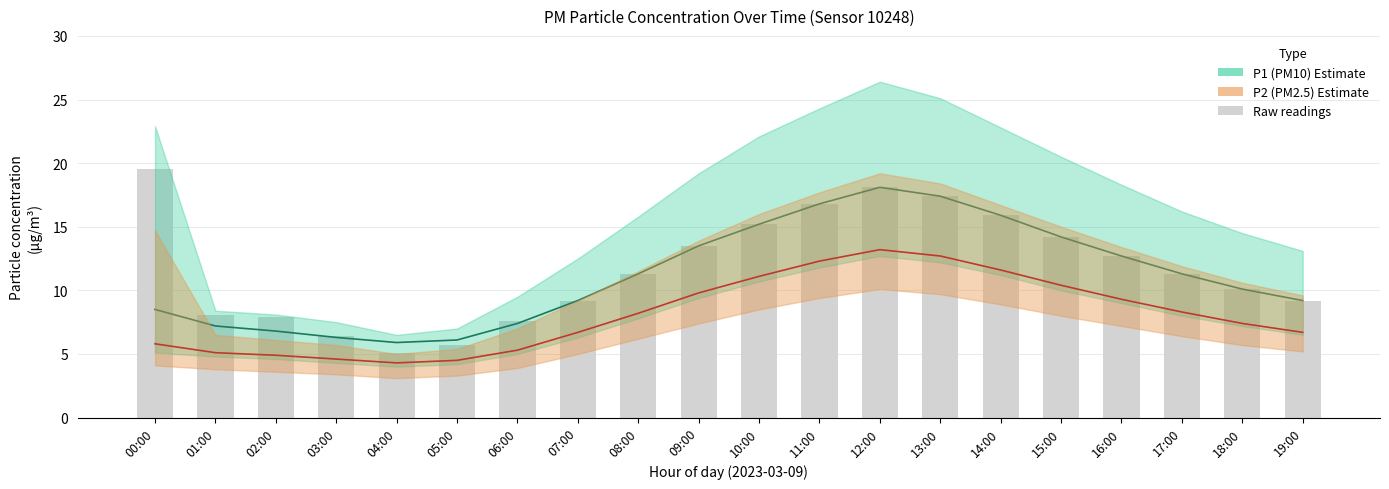

Reading right to left, what are all the values shown in this chart?

P1 (PM10): 9.2	10.1	11.3	12.7	14.2	15.9	17.4	18.1	16.8	15.2	13.5	11.3	9.2	7.4	6.1	5.9	6.3	6.8	7.2	8.5
P2 (PM2.5): 6.7	7.4	8.3	9.3	10.4	11.6	12.7	13.2	12.3	11.1	9.8	8.2	6.7	5.3	4.5	4.3	4.6	4.9	5.1	5.8
Raw P1 readings: 9.2	10.1	11.3	12.7	14.2	15.9	17.4	18.1	16.8	15.2	13.5	11.3	9.2	7.6	5.7	5.1	6.4	7.9	8.1	19.6